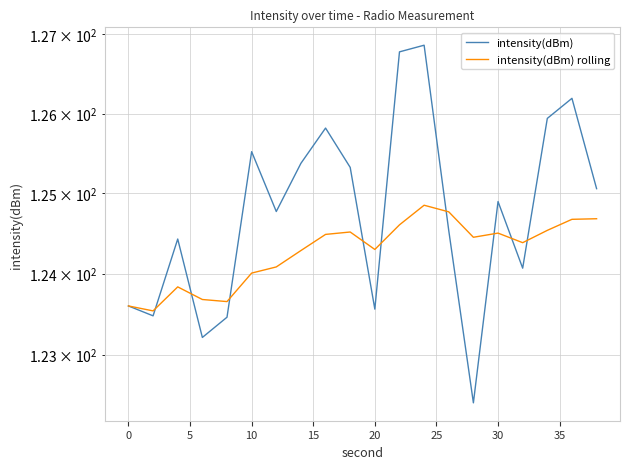

What is the value of the intensity(dBm) rolling point at the 3rd from the left?

123.8